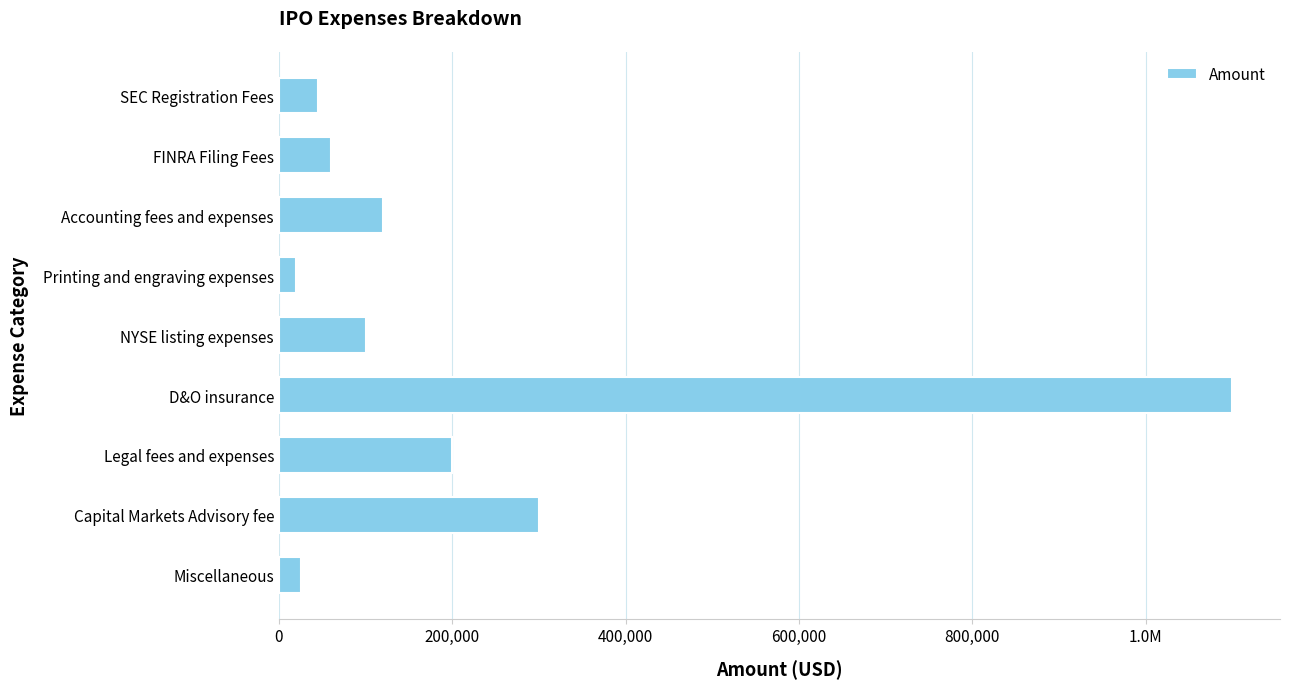

Are the bars horizontal?

Yes